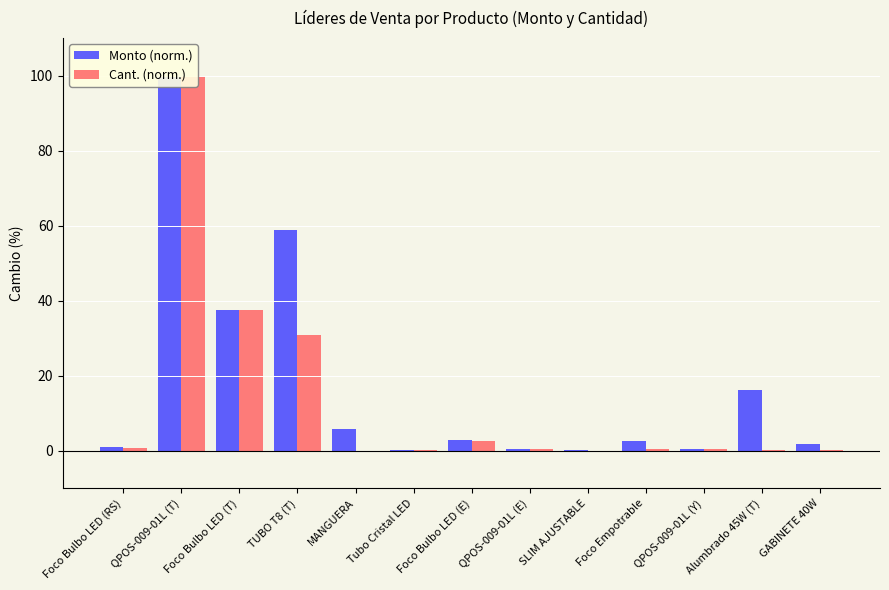

At which label does Monto (norm.) reach its peak?

QPOS-009-01L (T)